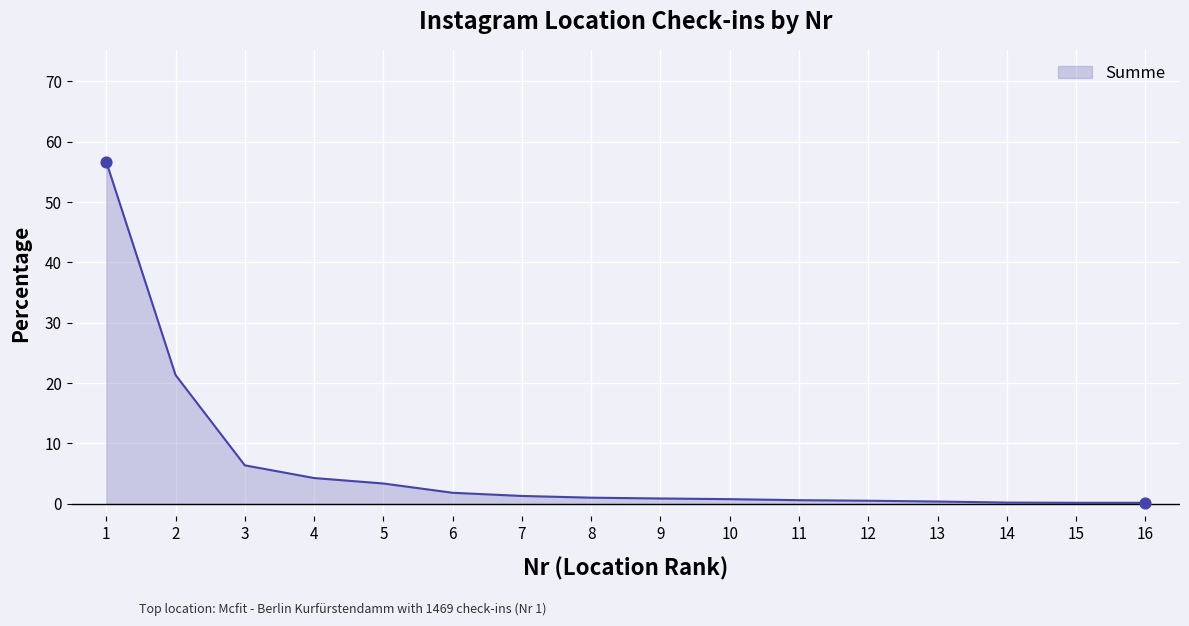

What is the ratio of the value at 14 to the value at 4?

0.1